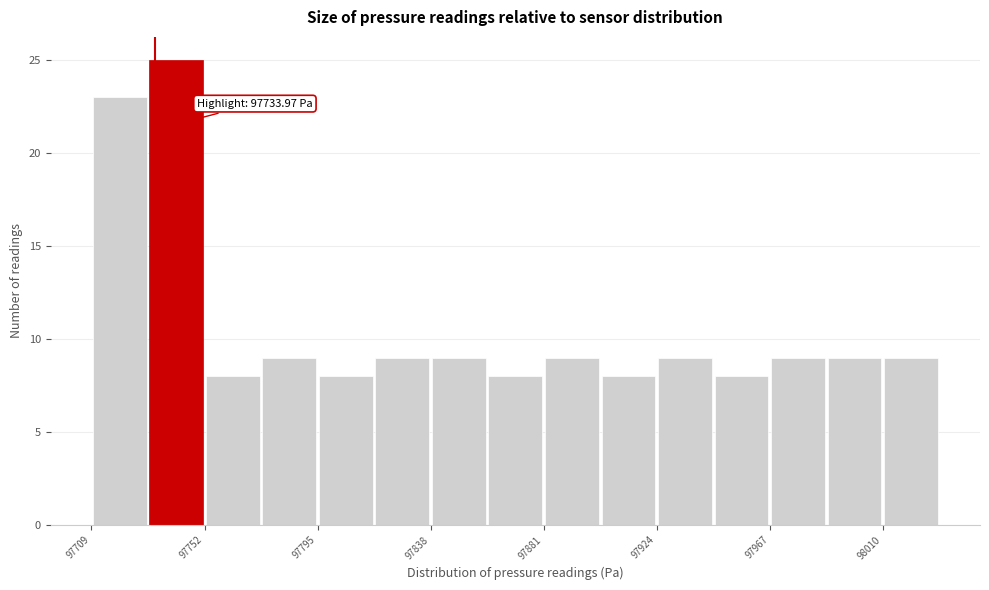

Which range on the x-axis has the tallest bar?

97730 to 97755